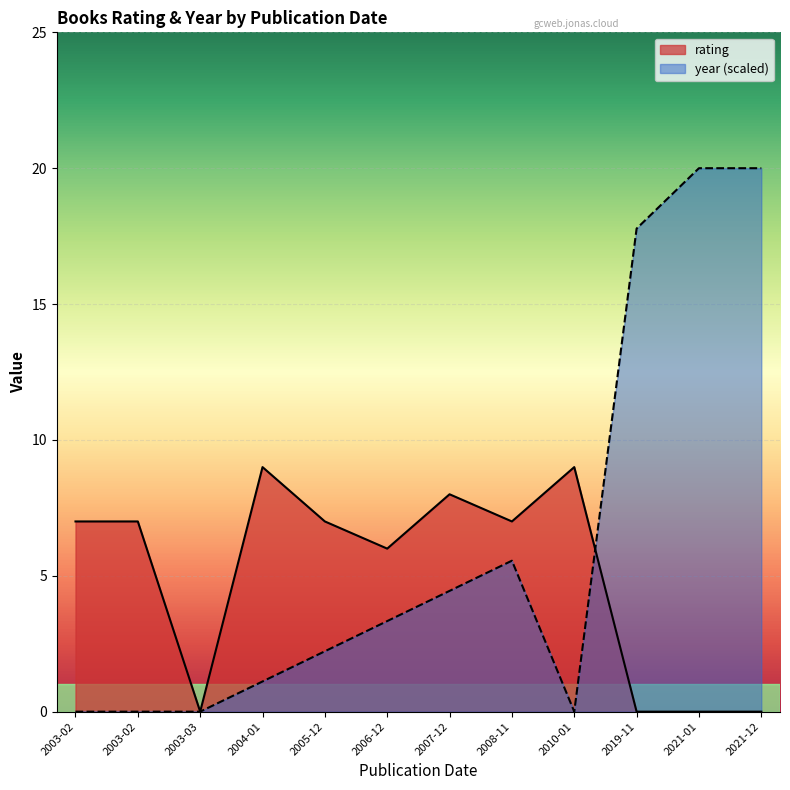

Is it true that the value at 2004-01 is 9?

True